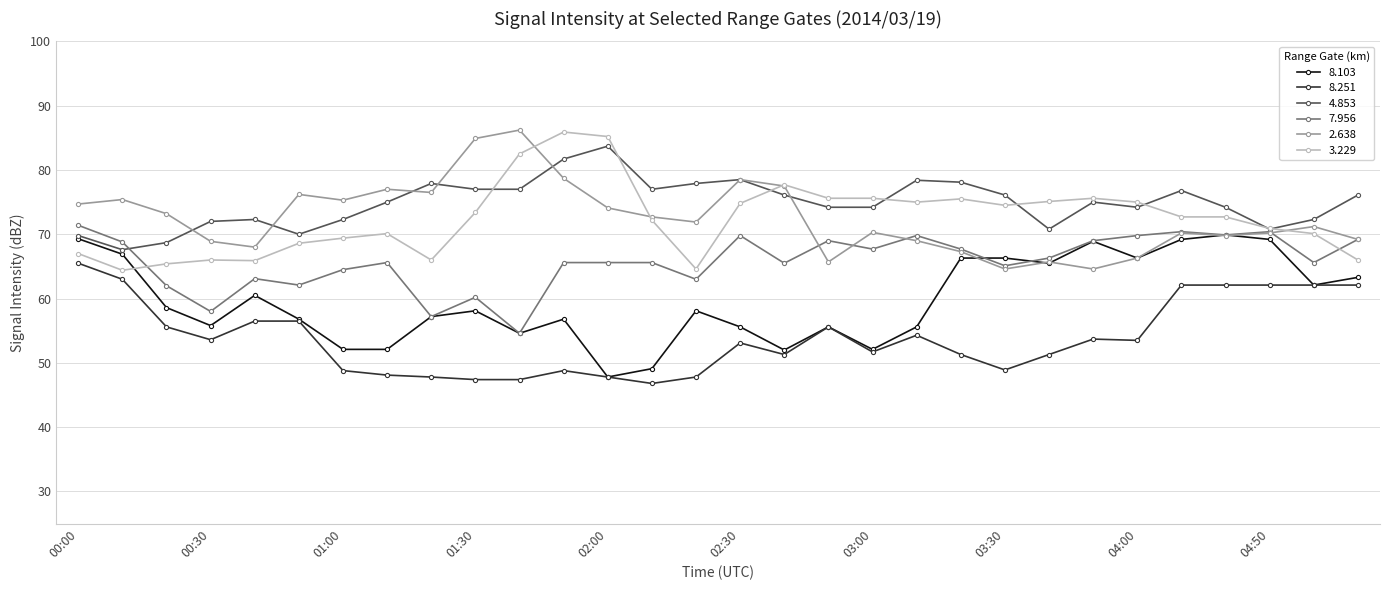

True or false: 3.229 has more than 2 points higher than both neighbors.

True